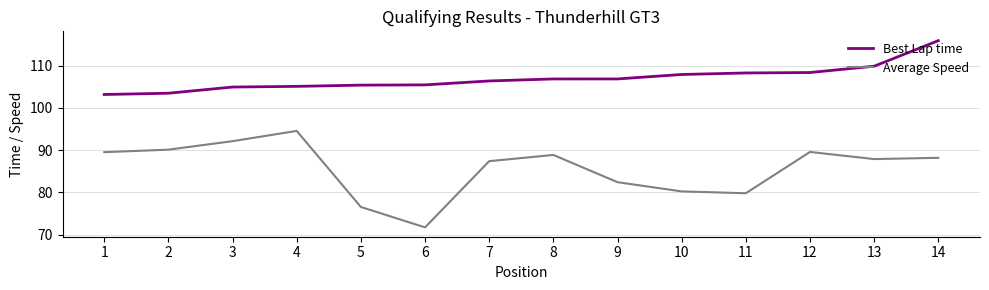

Is it true that Best Lap time equals 106.9 at 8?

True